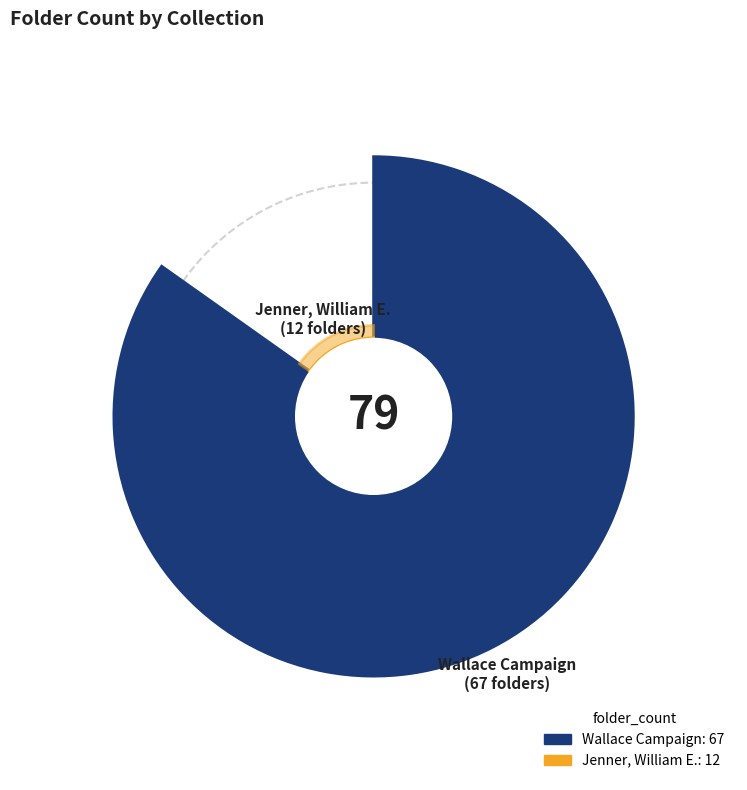

To the nearest percent, what is the average slice percentage?

50%